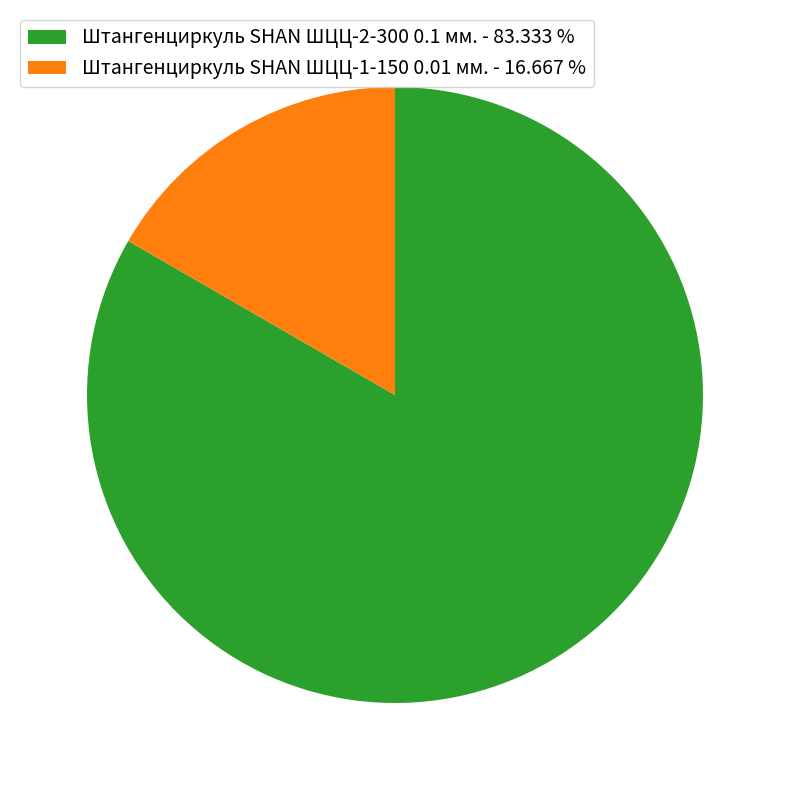

Which has a higher value, Штангенциркуль SHAN ШЦЦ-1-150 0.01 мм. - 16.667 % or Штангенциркуль SHAN ШЦЦ-2-300 0.1 мм. - 83.333 %?

Штангенциркуль SHAN ШЦЦ-2-300 0.1 мм. - 83.333 %